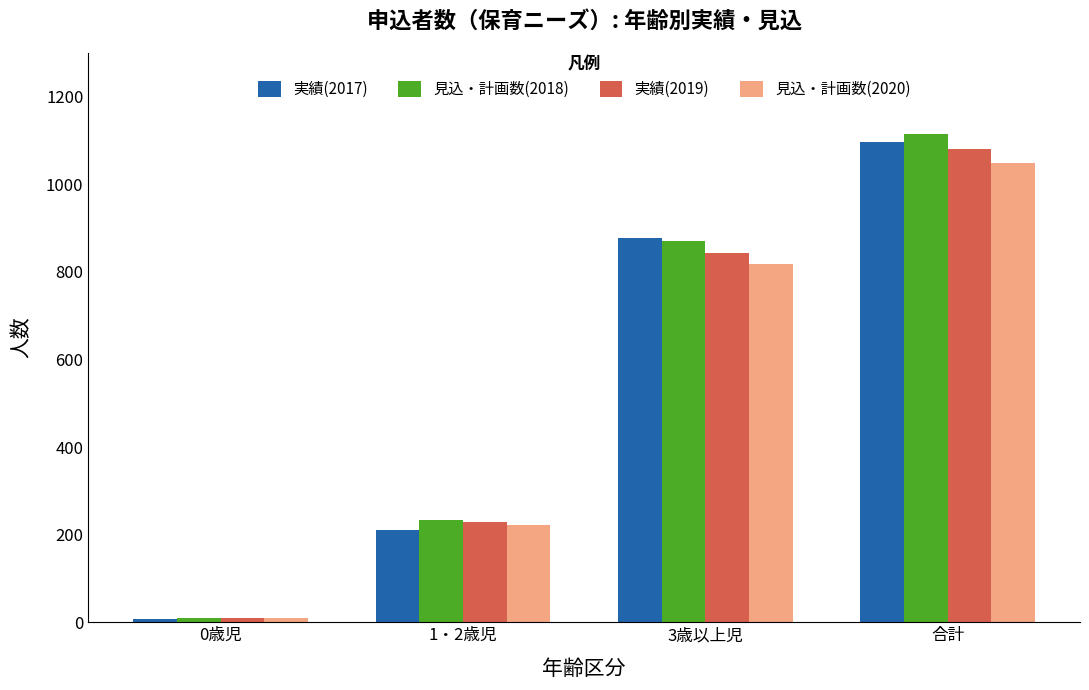

What is the label of the 4th bar from the left?

合計